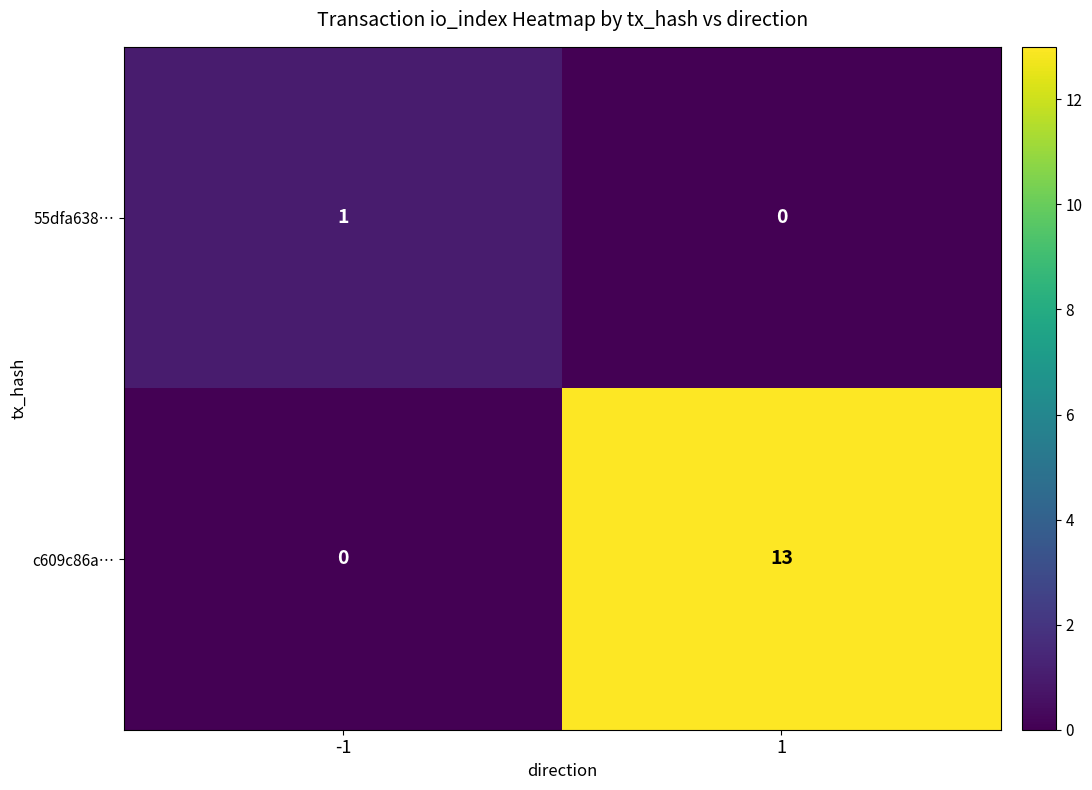

What value does the c609c86a… series have at 1, to the nearest 5?

15